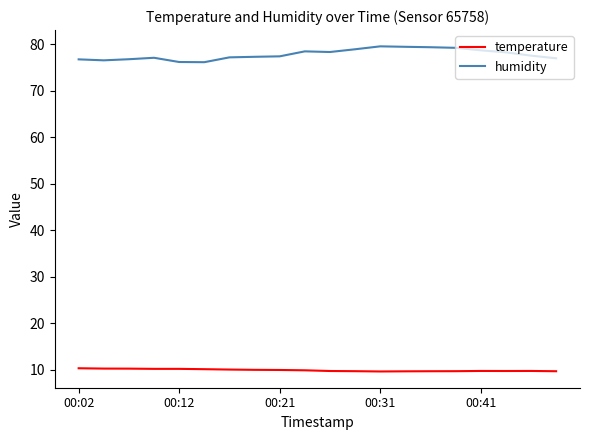

What is the difference between the maximum and minimum values in the humidity series?

3.4